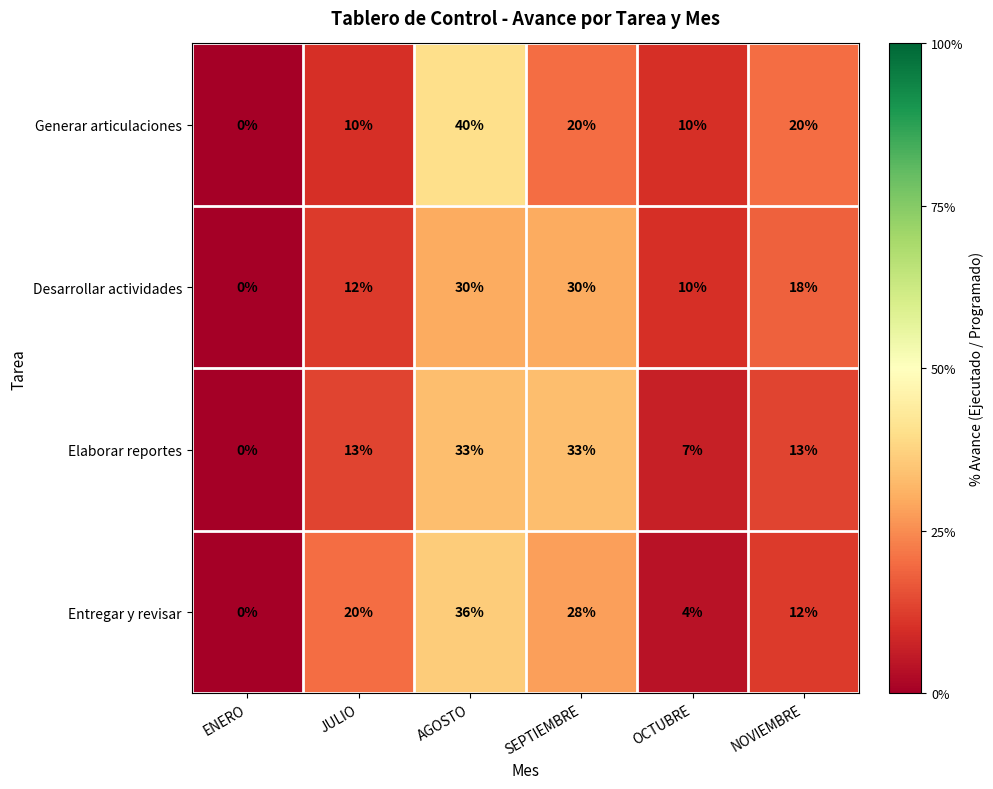

What is the difference between the maximum and second lowest values in the Entregar y revisar series?

32